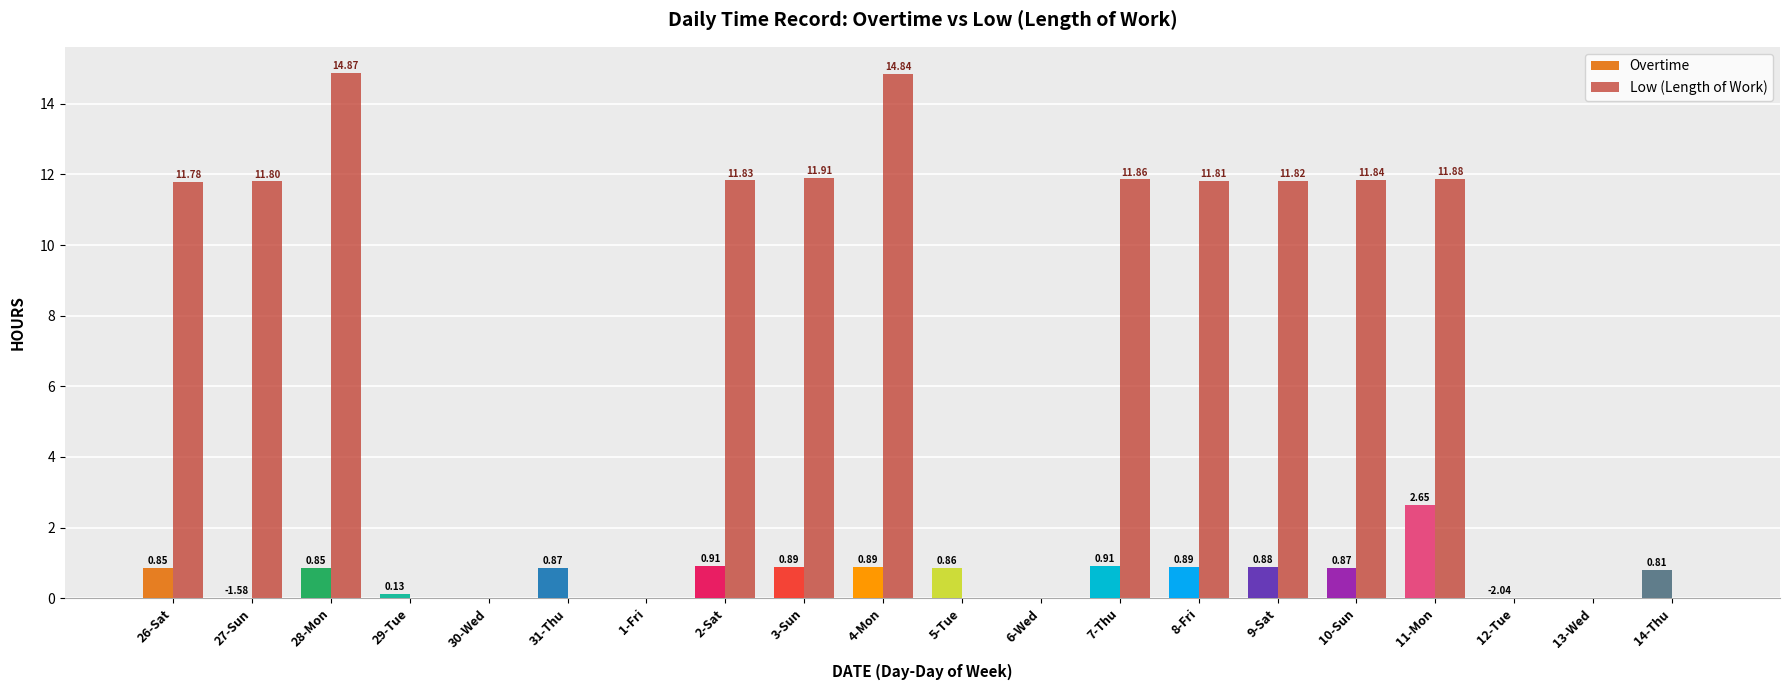

Which series changed the most between 9-Sat and 12-Tue?

Low (Length of Work)